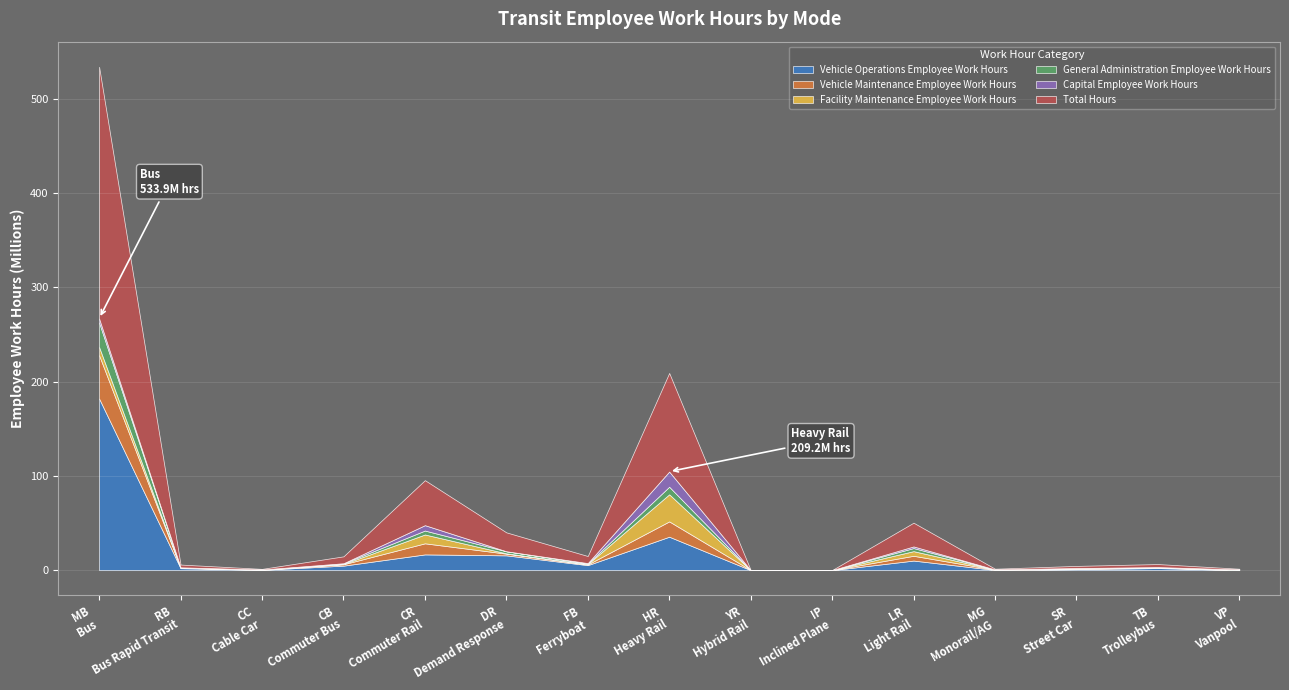

Reading left to right, extract all data points from this chart.

Vehicle Operations
Employee Work Hours: MB=182068168	RB=2087741	CC=361215	CB=4799084	CR=16718512	DR=15726136	FB=5330199	HR=35481765	YR=66774	IP=36030	LR=10179361	MG=256333	SR=1066480	TB=2212393	VP=111906
Vehicle Maintenance
Employee Work Hours: MB=45916925	RB=467857	CC=129242	CB=1440693	CR=11762206	DR=1781992	FB=725018	HR=16252216	YR=26210	IP=4205	LR=5067456	MG=288140	SR=609406	TB=468008	VP=122993
Facility Maintenance
Employee Work Hours: MB=8749850	RB=123438	CC=118618	CB=277135	CR=9368478	DR=338785	FB=395902	HR=28742576	YR=21514	IP=13482	LR=4936825	MG=115650	SR=197543	TB=280281	VP=43745
General Administration
Employee Work Hours: MB=25917233	RB=234975	CC=84507	CB=693745	CR=4181558	DR=2183932	FB=642872	HR=8027042	YR=8295	IP=11924	LR=3276471	MG=118527	SR=182476	TB=238925	VP=489058
Capital
Employee Work Hours: MB=4295182	RB=64416	CC=0	CB=117244	CR=5703560	DR=16863	FB=406793	HR=16088978	YR=0	IP=585	LR=1719296	MG=3670	SR=208628	TB=44662	VP=3391
Total Hours: MB=266947358	RB=2978427	CC=693582	CB=7327901	CR=47734314	DR=20047708	FB=7500784	HR=104592577	YR=122793	IP=66226	LR=25179409	MG=782320	SR=2264533	TB=3244269	VP=771093